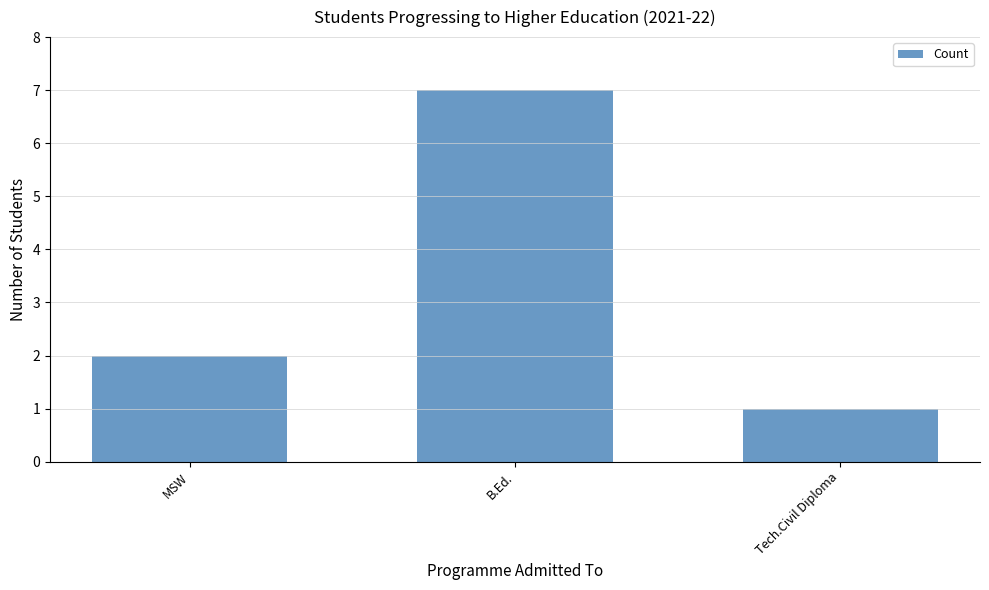

Count the values in the range 1 to 7.

3